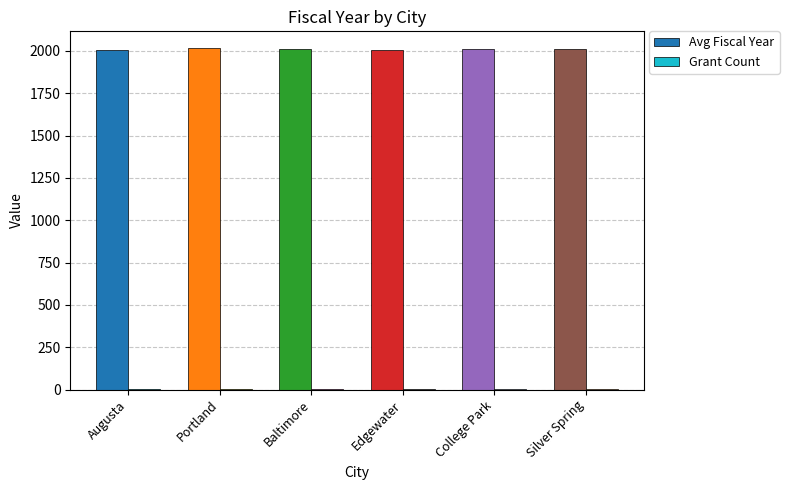

The Avg Fiscal Year series shows 3027.5 at Baltimore. True or false?

False